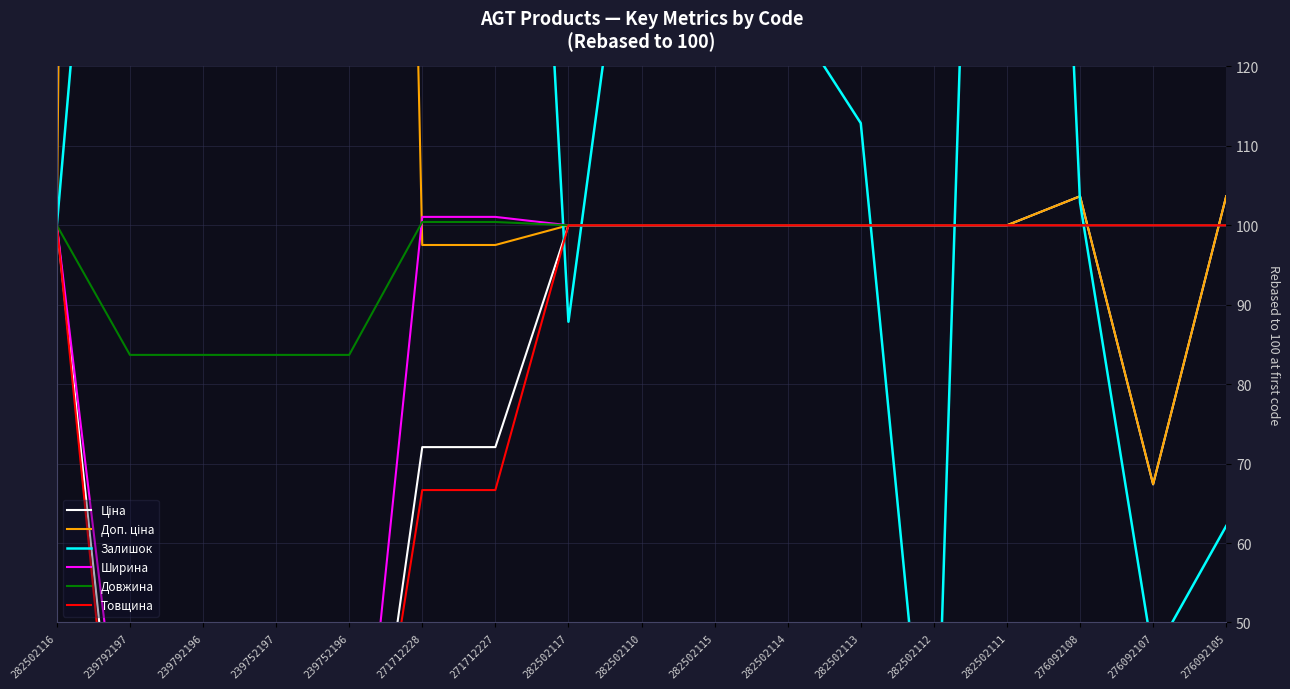

Where is the first local minimum for Залишок?

271712228